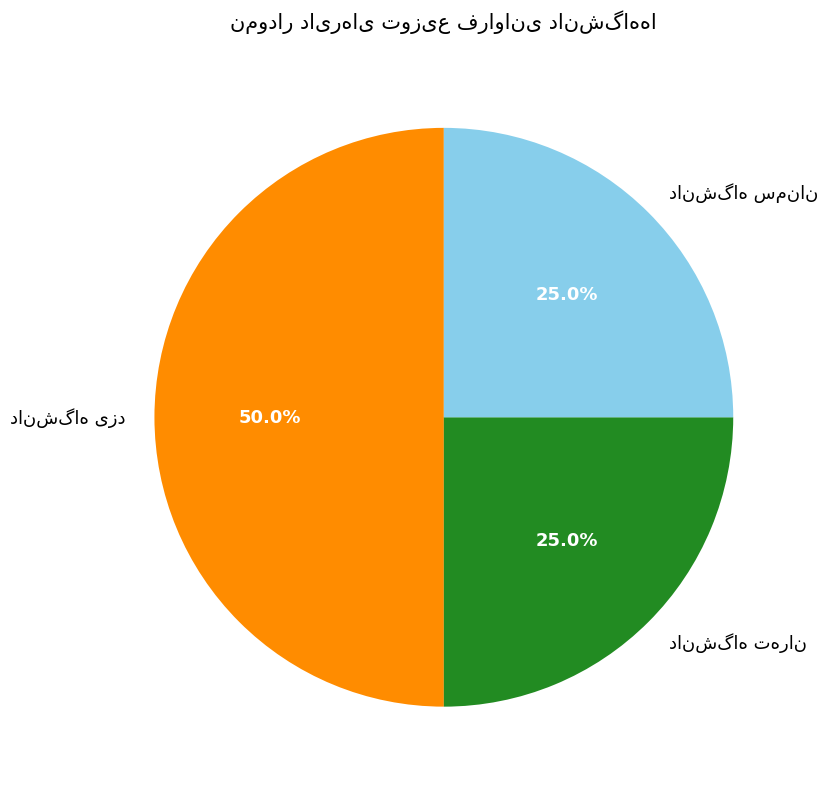

Which slice is the smallest?

دانشگاه تهران